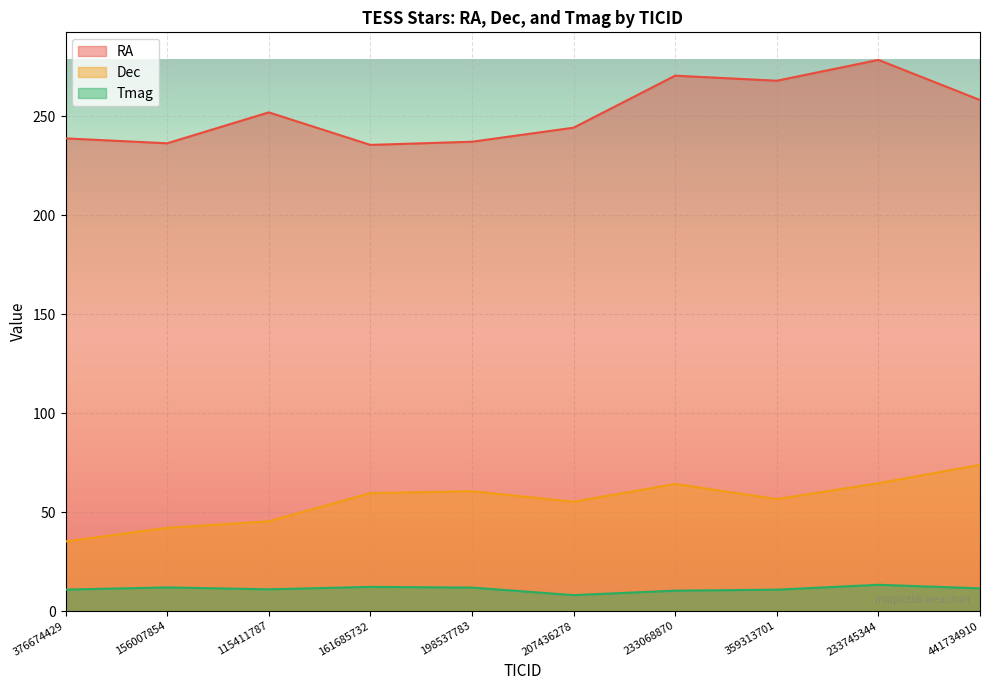

True or false: Tmag and Dec cross at least once.

False